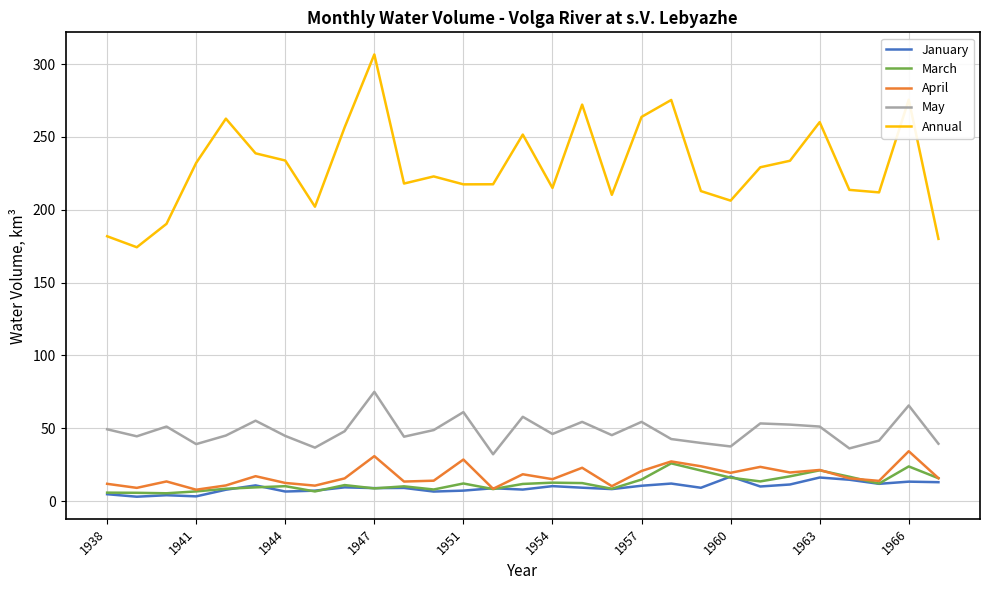

Which series has the largest range (max minus min)?

Annual